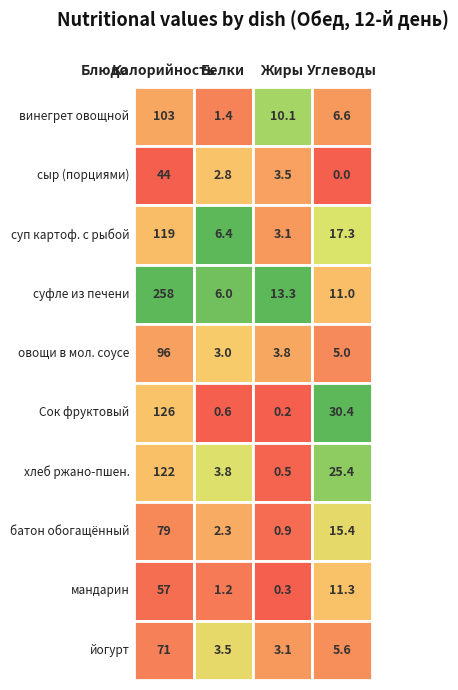

What is the sum of all винегрет овощной values?

121.1